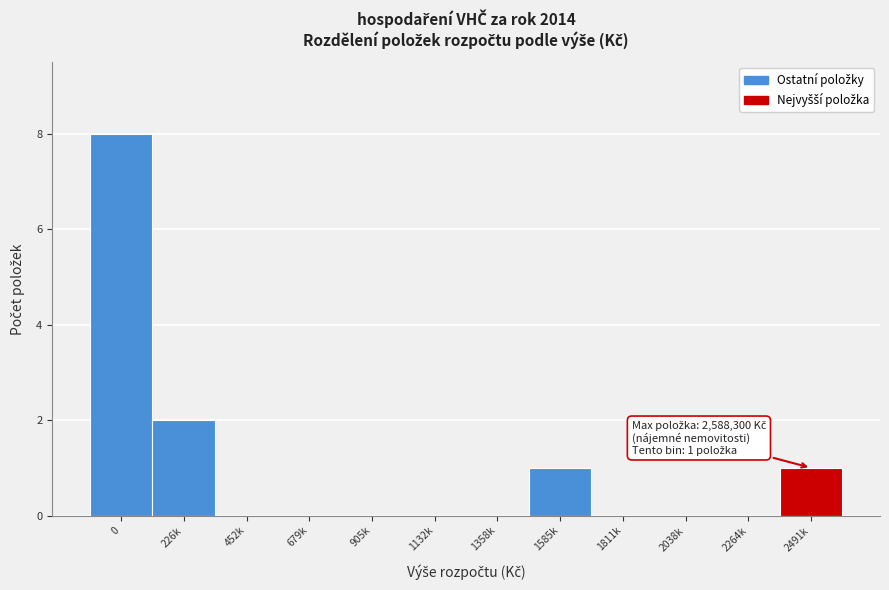

Reading left to right, list all the values displayed in this chart.

0=8	226k=2	452k=0	679k=0	905k=0	1132k=0	1358k=0	1585k=1	1811k=0	2038k=0	2264k=0	2491k=1